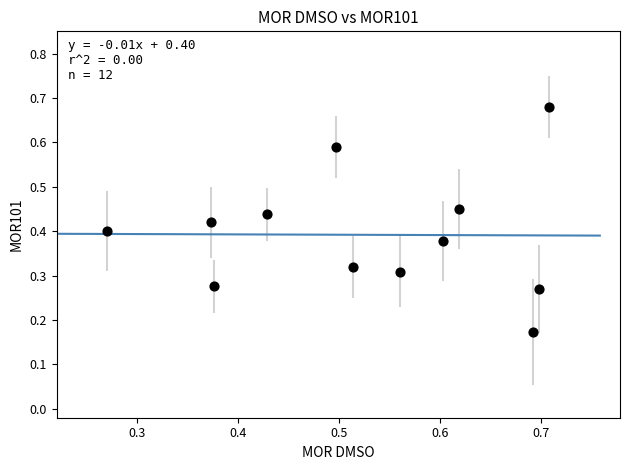

What is the average X value?

0.5